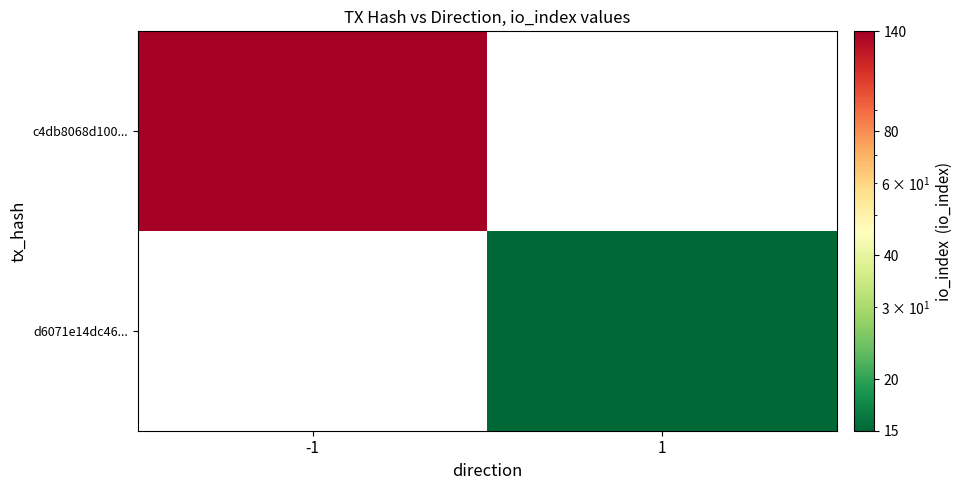

How many series are shown in this chart?

2